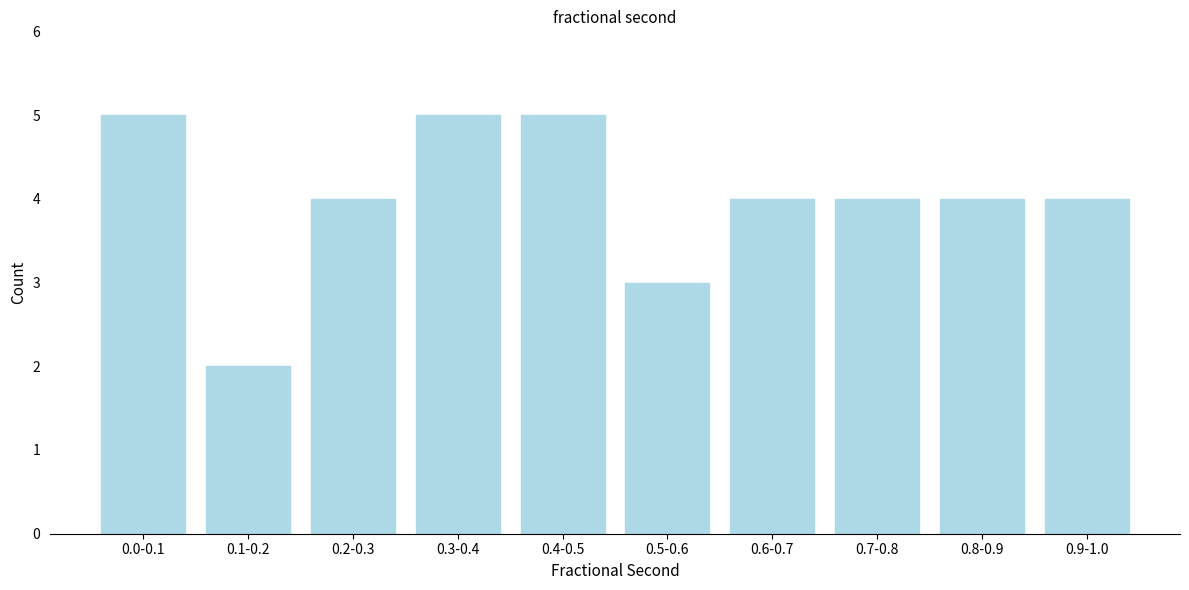

Reading left to right, list all the values displayed in this chart.

0.0-0.1=5	0.1-0.2=2	0.2-0.3=4	0.3-0.4=5	0.4-0.5=5	0.5-0.6=3	0.6-0.7=4	0.7-0.8=4	0.8-0.9=4	0.9-1.0=4